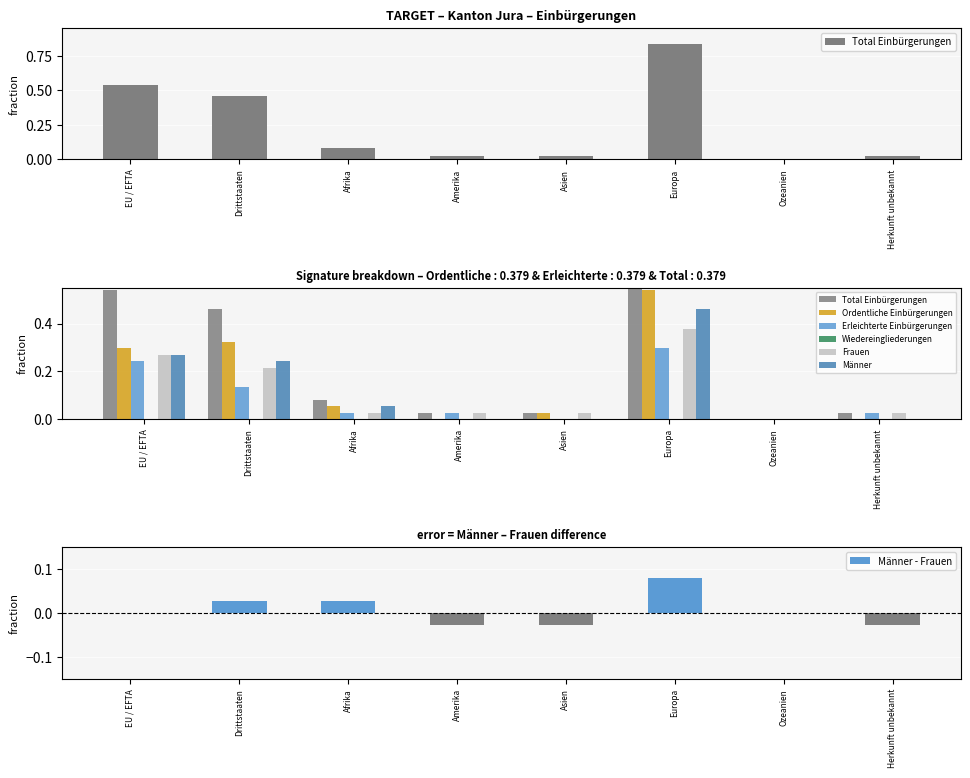

What is the highest value of the Männer series?

0.5